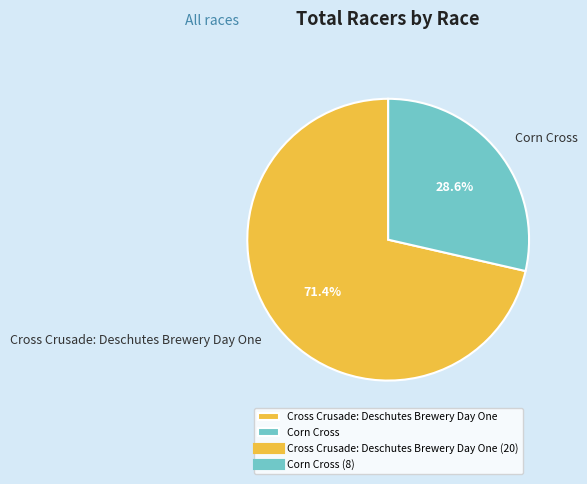

The Cross Crusade: Deschutes Brewery Day One slice represents 71% of the pie. True or false?

True